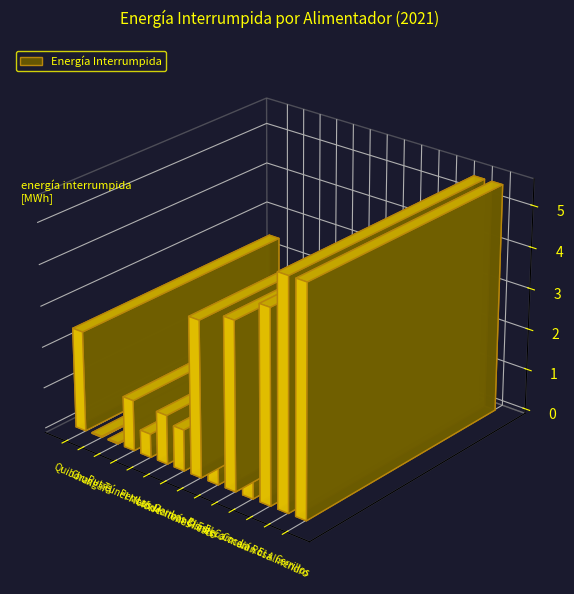

List the labels in order of value, largest first.

El Almendro, Cerrillos, La Rosa, El Carmen, Los Cisnes, Cocalán, Quiborax, El Estero, Túnel Melón, Los Maitenes, Germán Riesco, Pencahue, Chungará, Putre